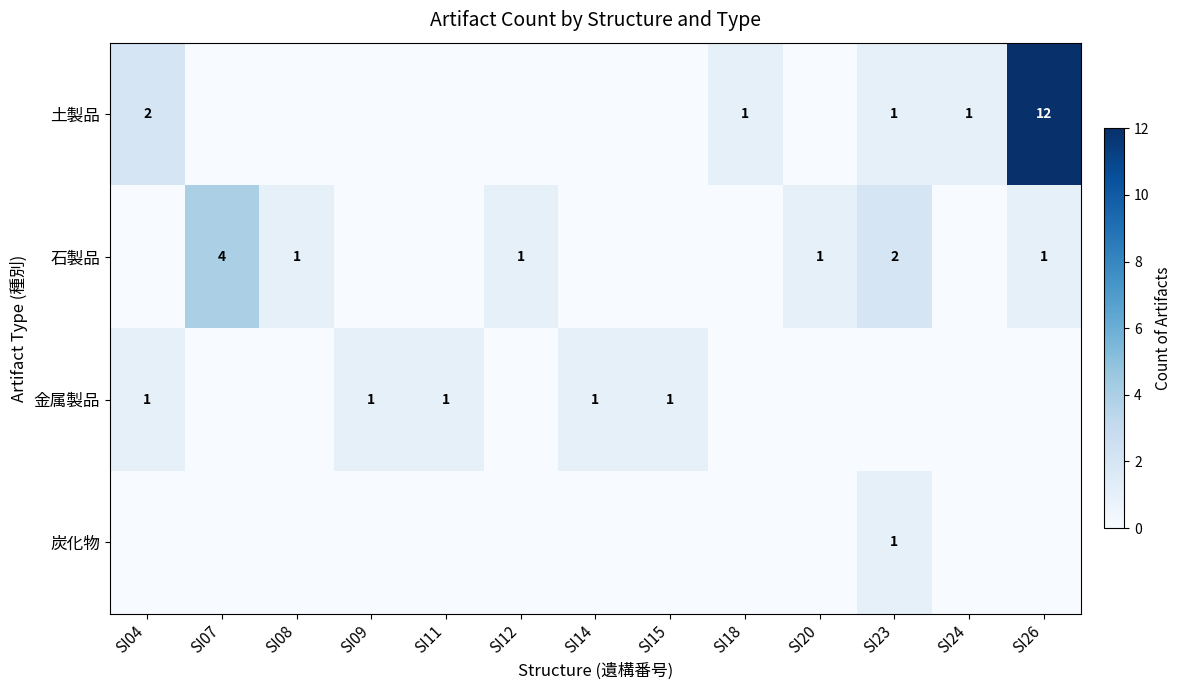

The 金属製品 series shows 0 at SI14. True or false?

False